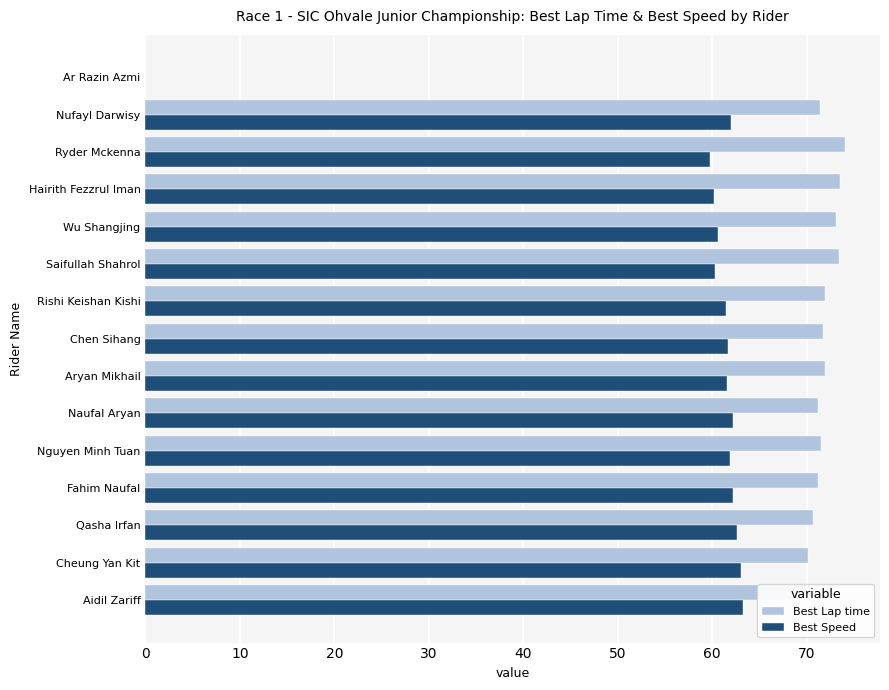

What value does the Best Lap time series have at Hairith Fezzrul Iman?

73.5